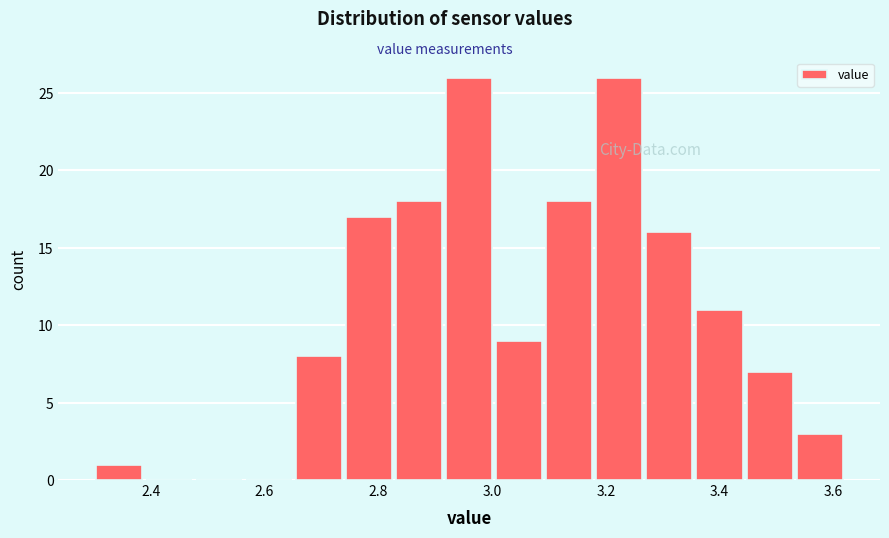

Reading left to right, list every bar in this chart as the range it spans on the x-axis followed by its height. Neither the bar edges nor the heights are printed on the chart, so give them approximately, as read against the axes.

2.300 to 2.388: 1
2.388 to 2.476: 0
2.476 to 2.564: 0
2.564 to 2.652: 0
2.652 to 2.740: 8
2.740 to 2.828: 17
2.828 to 2.916: 18
2.916 to 3.004: 26
3.004 to 3.092: 9
3.092 to 3.180: 18
3.180 to 3.268: 26
3.268 to 3.356: 16
3.356 to 3.444: 11
3.444 to 3.532: 7
3.532 to 3.620: 3